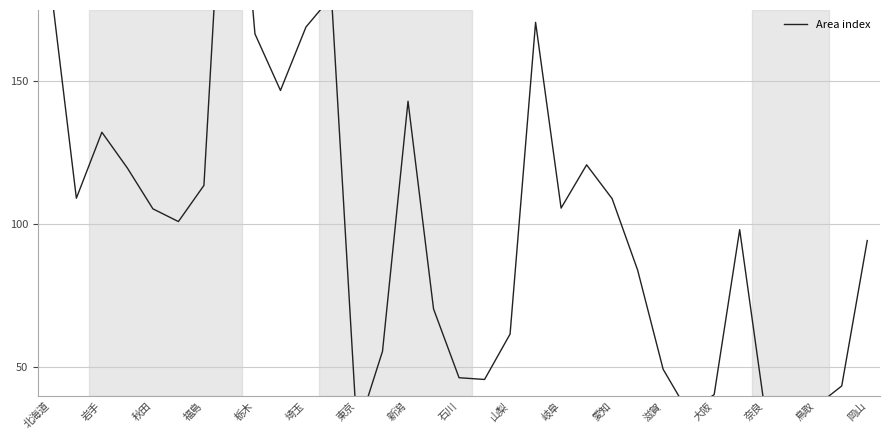

Does the chart have visible grid lines?

Yes